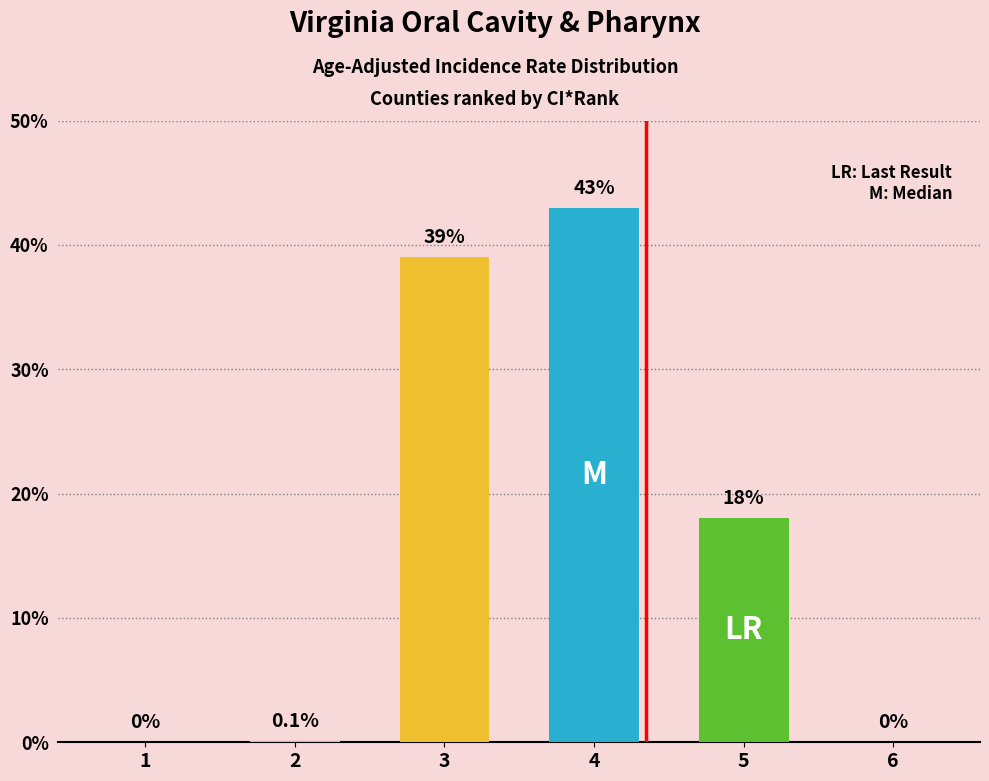

Count the number of categories in the chart.

6